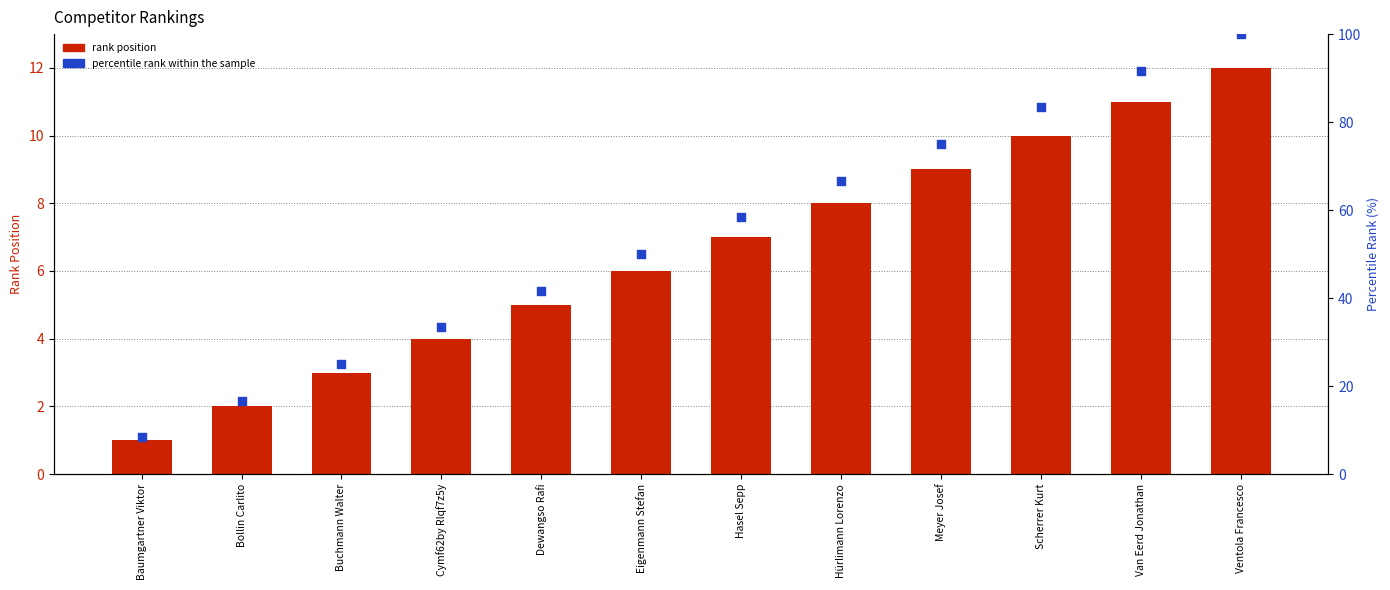

At which category is the sum across all series the highest?

Ventola Francesco